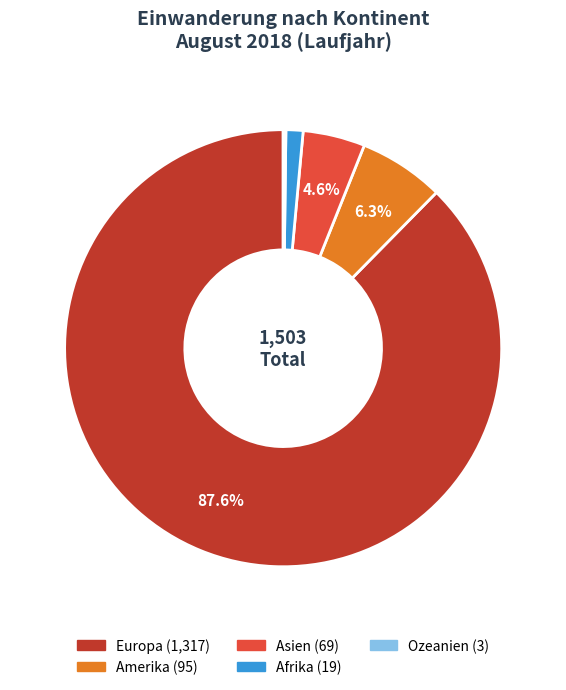

Combined, do Europa and Afrika account for over 50%?

Yes